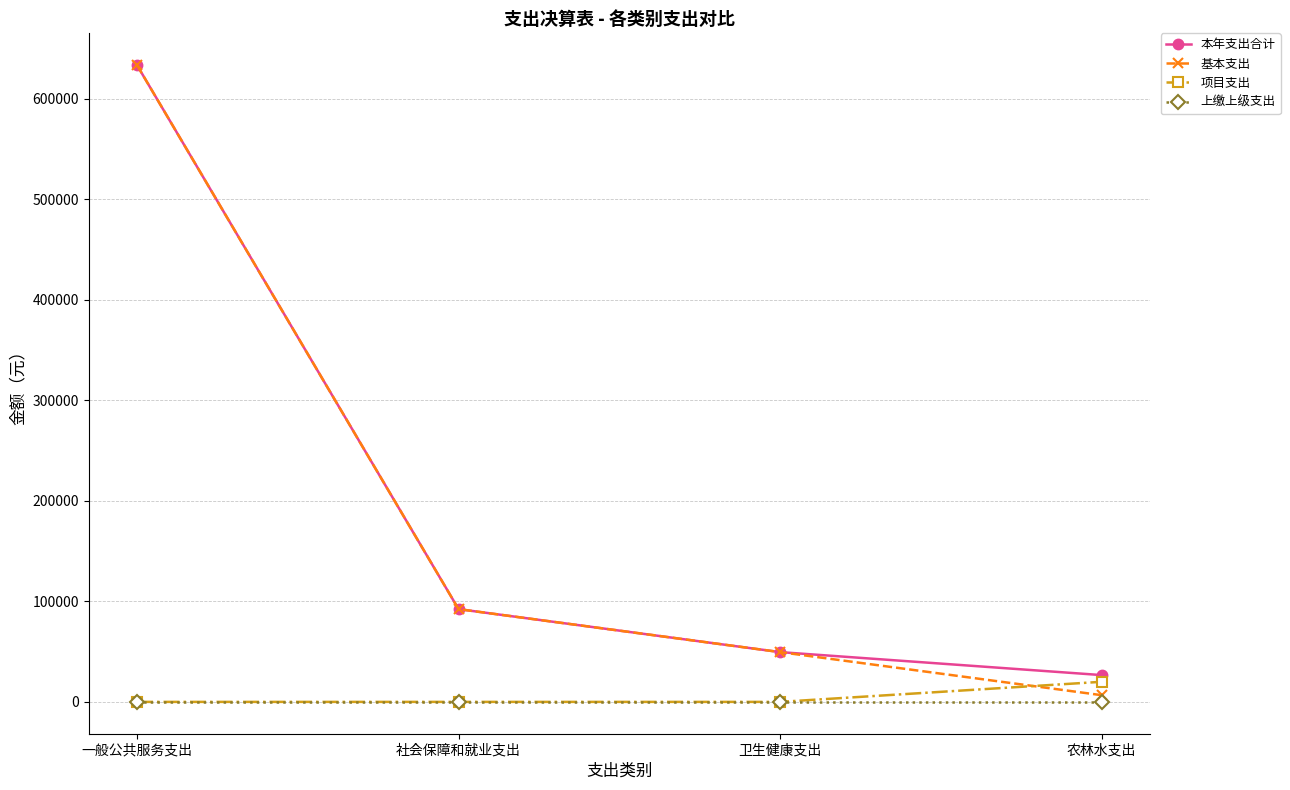

Is it true that 项目支出 equals 0.0 at 一般公共服务支出?

True